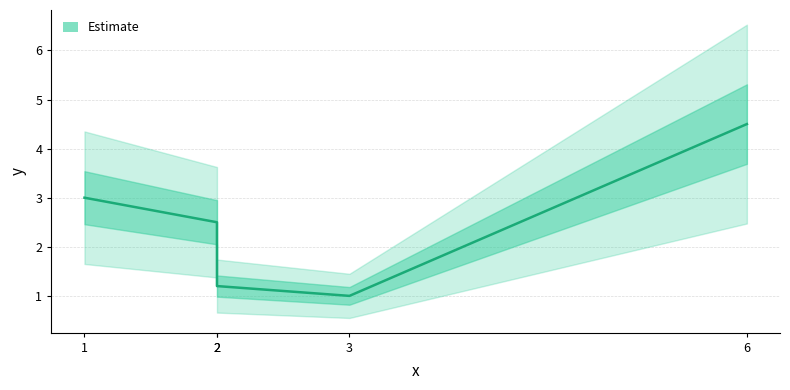

The value at 6 is 2.7. True or false?

False